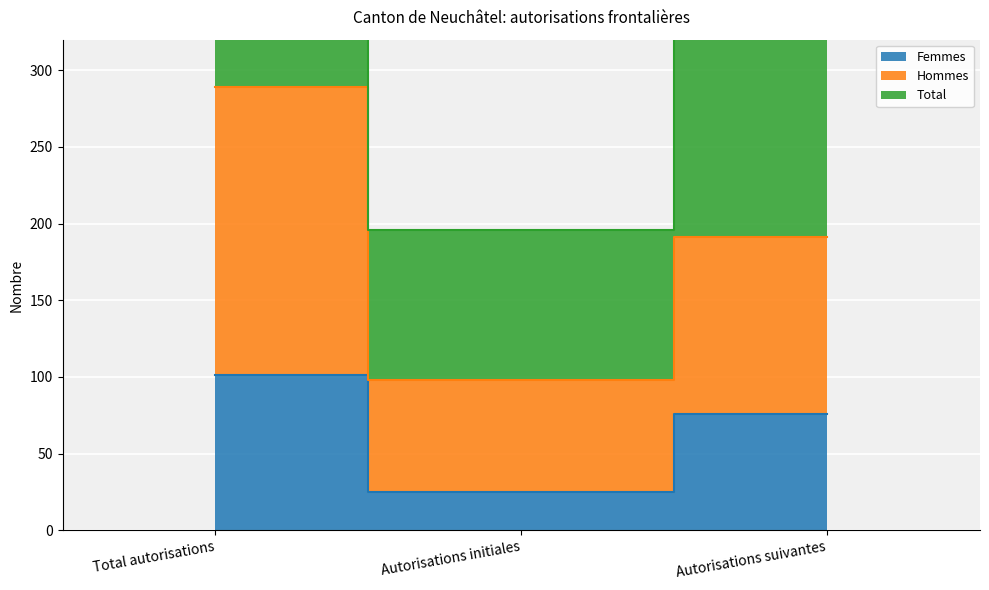

Is it true that Hommes equals 289 at Total autorisations?

True